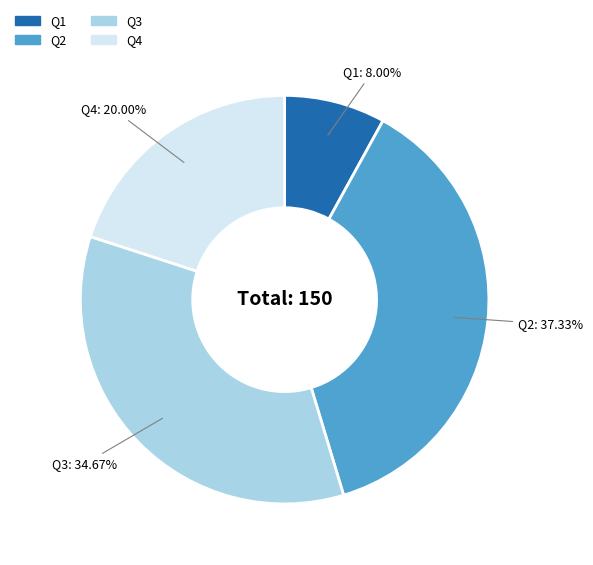

Does any single category account for the majority?

No